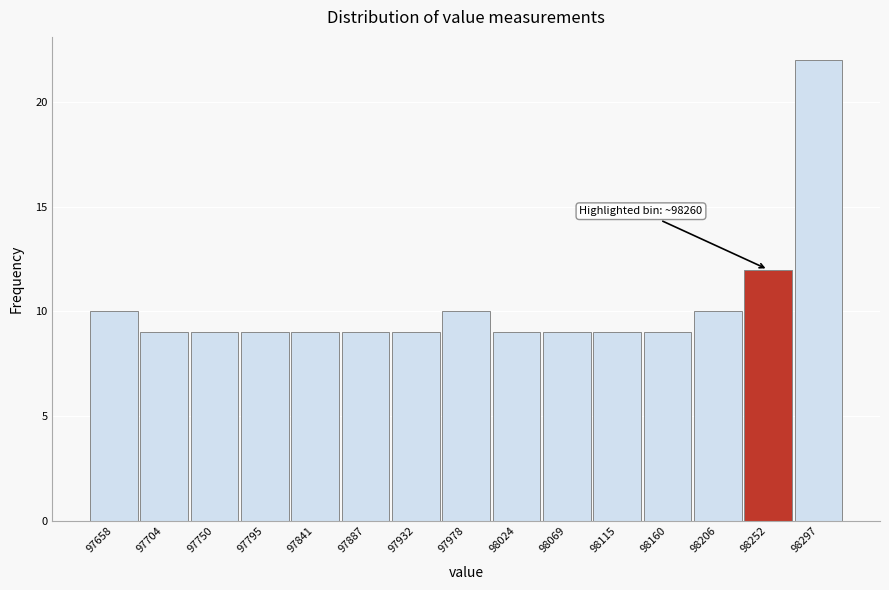

Over which range of the x-axis is the bar tallest?

98275 to 98320